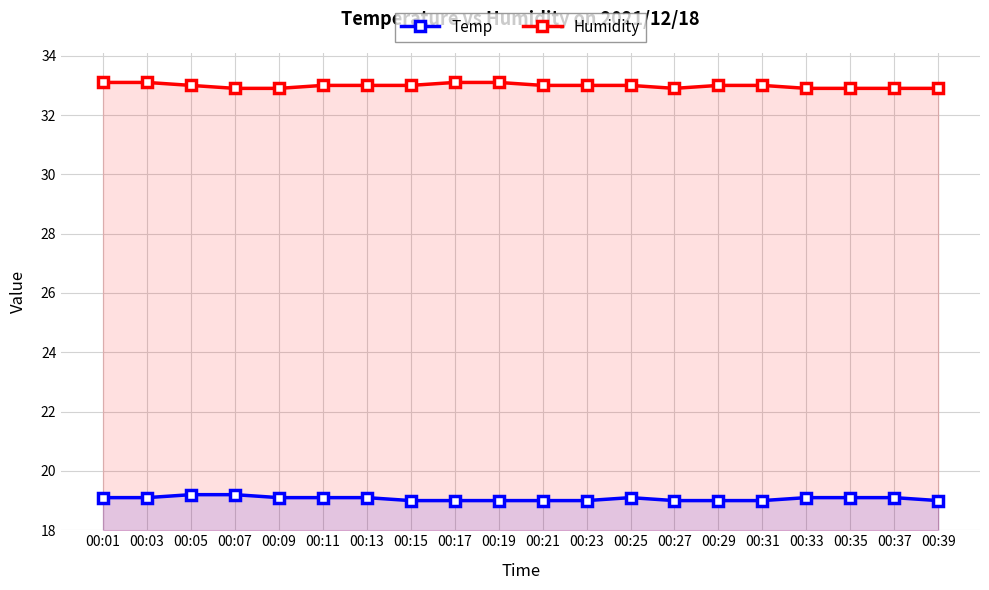

What is the approximate value of Temp at 00:17?

19.0